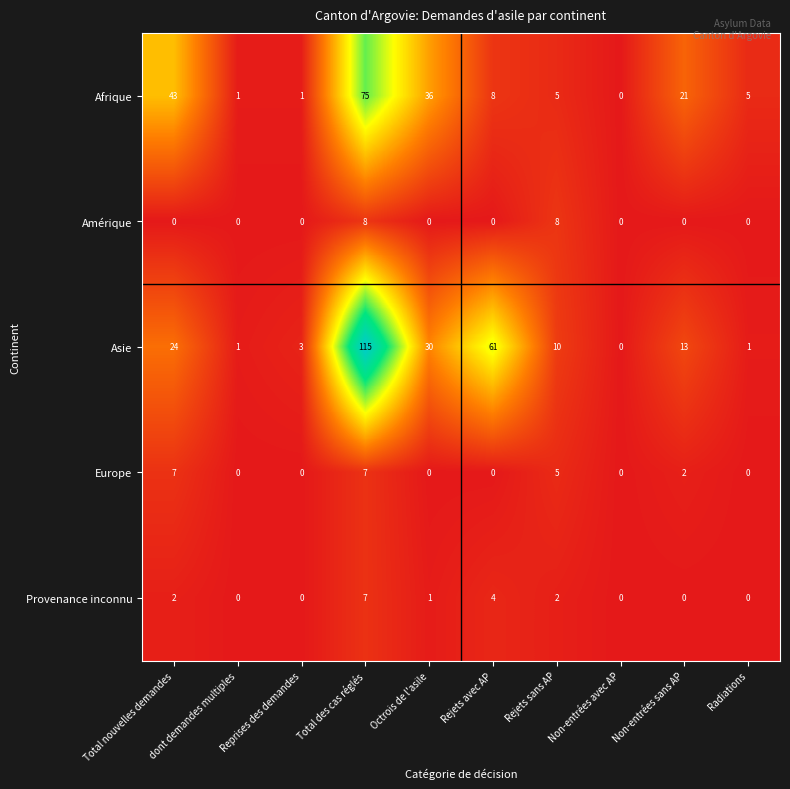

What is the difference between the highest and lowest values at Total des cas réglés?

108